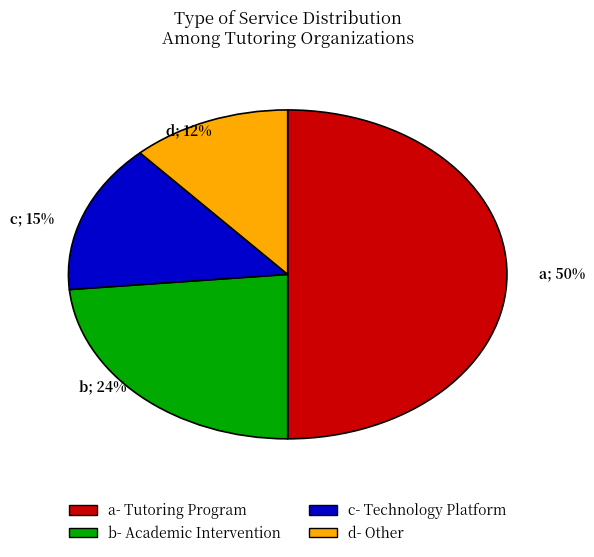

To the nearest percent, what is the average slice percentage?

25%